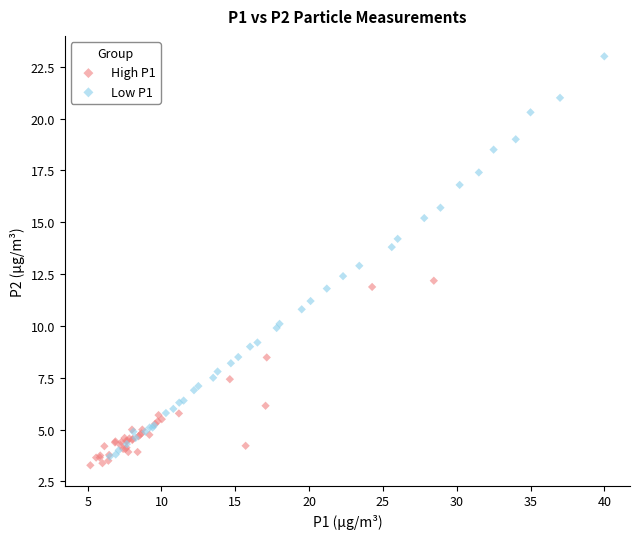

Which series has the largest Y range (max minus min)?

Low P1